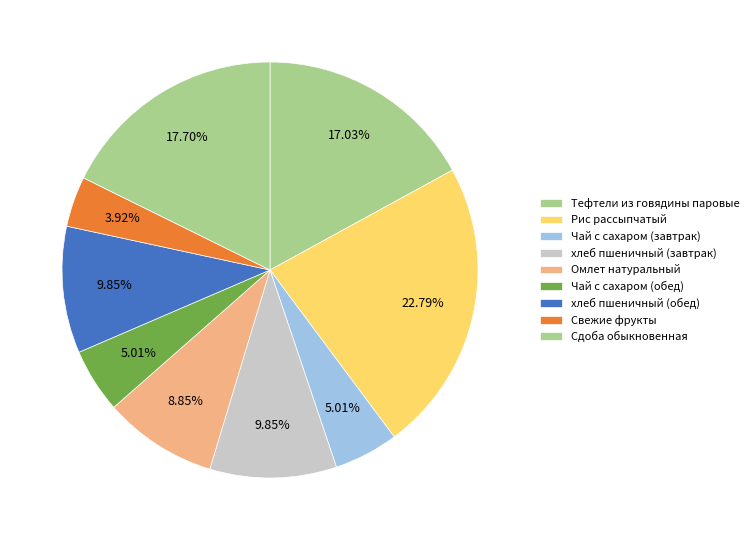

Which category has the smallest portion of the pie?

Свежие фрукты